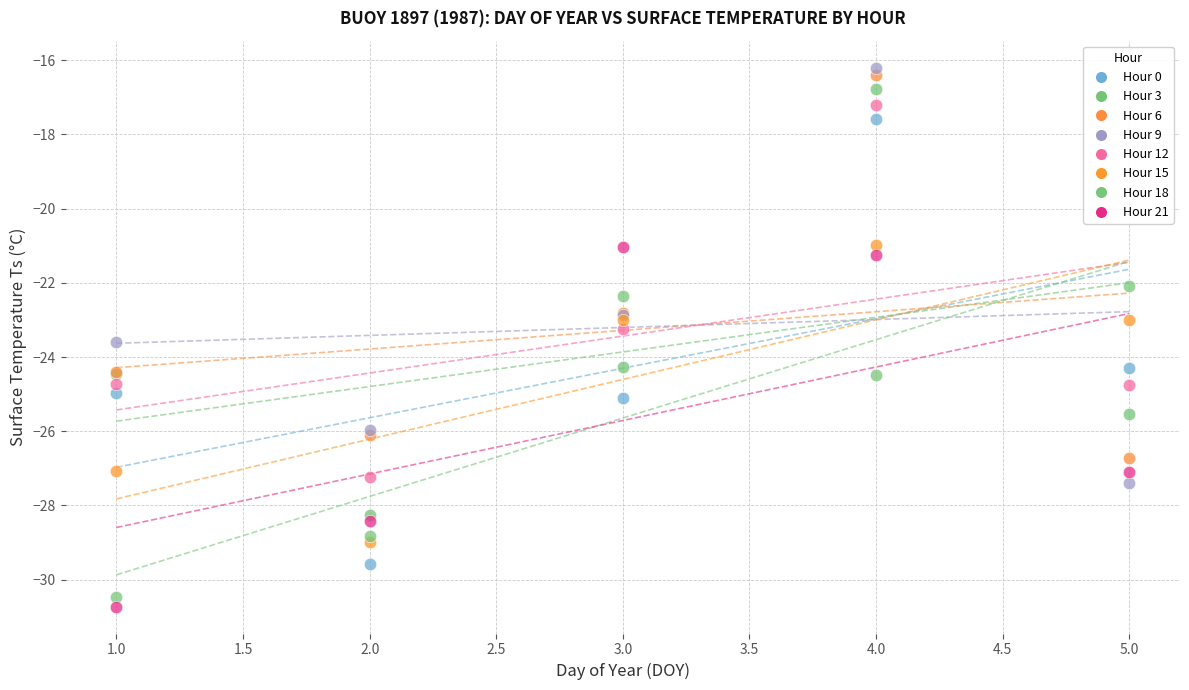

Which series has the widest spread of Y values?

Hour 0